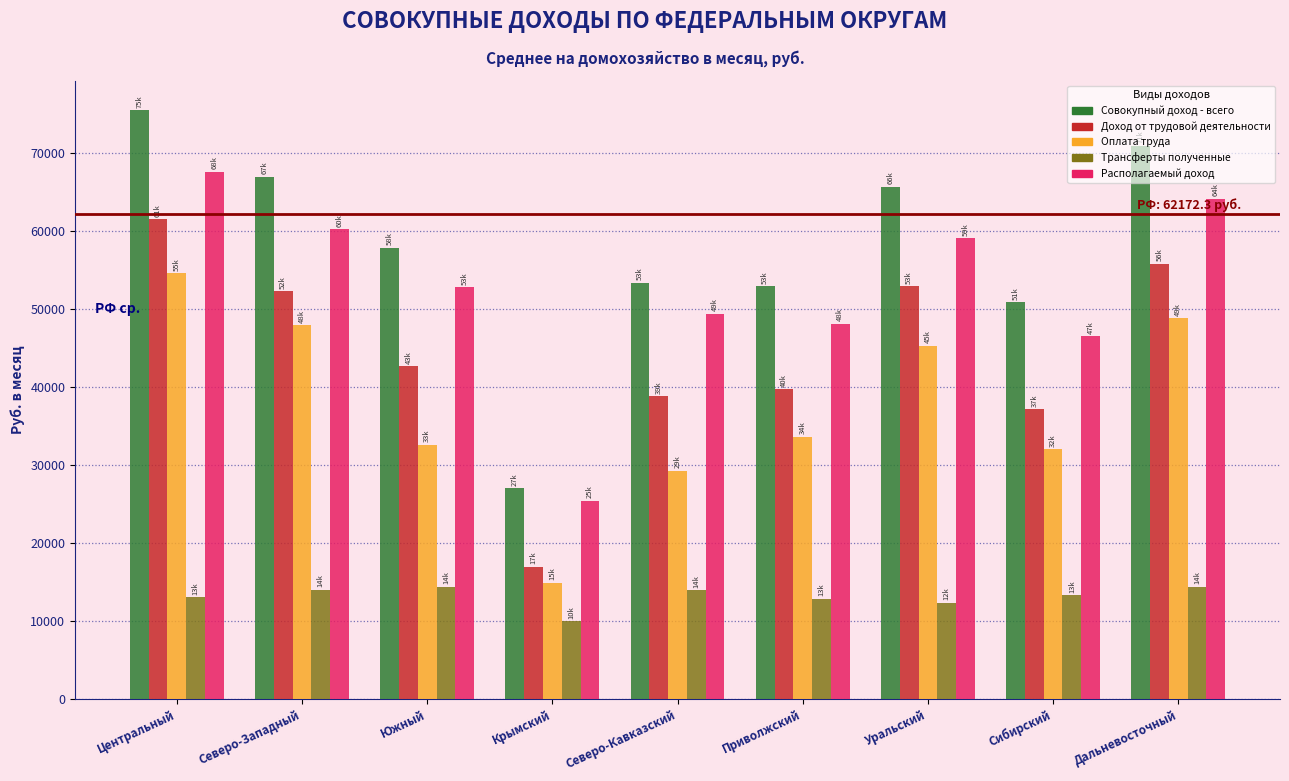

Is the value of Располагаемый доход at Дальневосточный greater than the value of Оплата труда at Сибирский?

Yes